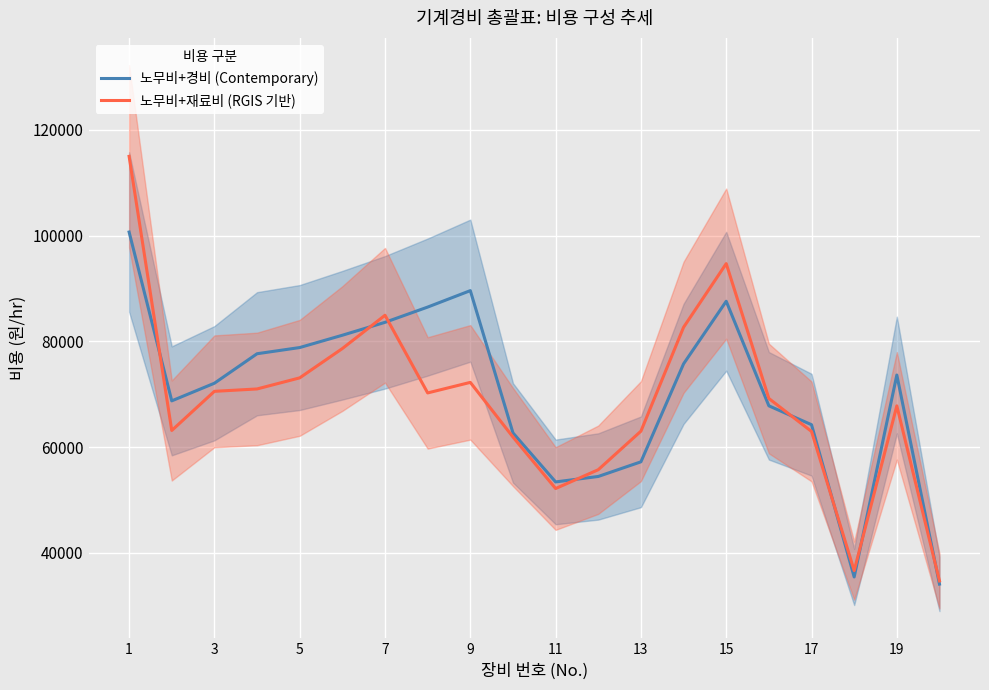

The value of 노무비+경비 (Contemporary) at 5 is 29858. True or false?

False